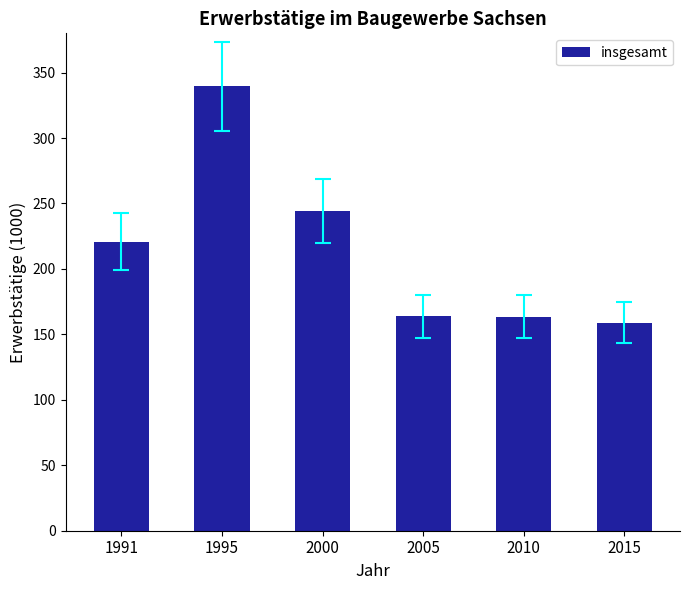

Does the chart contain any negative values?

No